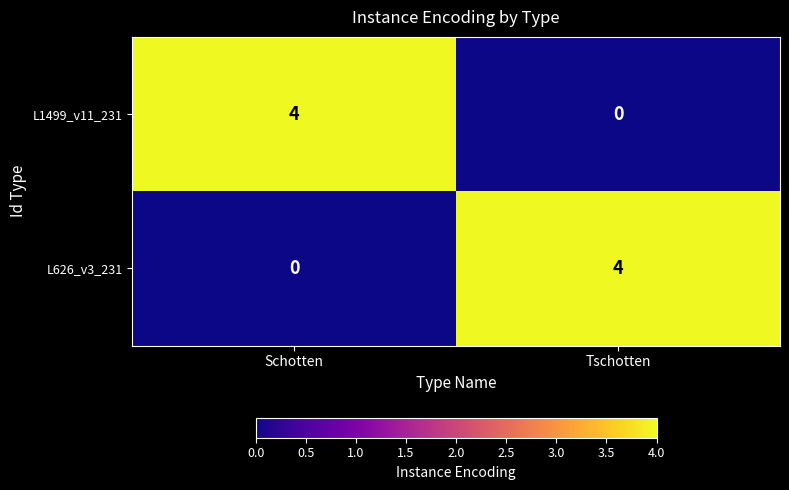

True or false: L1499_v11_231 has a value of -2 at Tschotten.

False